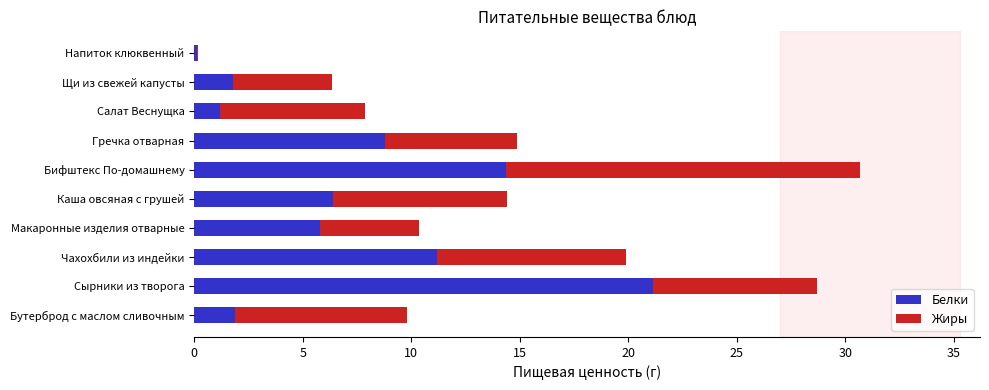

What is the total value across all series at Салат Веснущка?

7.9